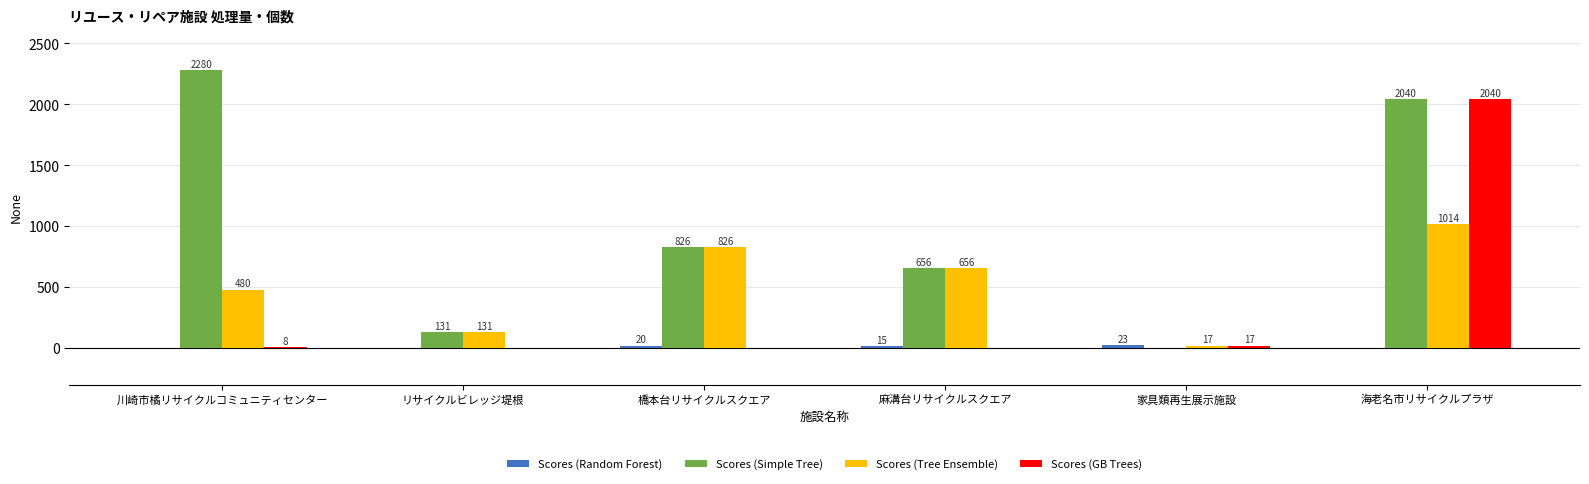

What is the total value across all series at 橋本台リサイクルスクエア?

1672